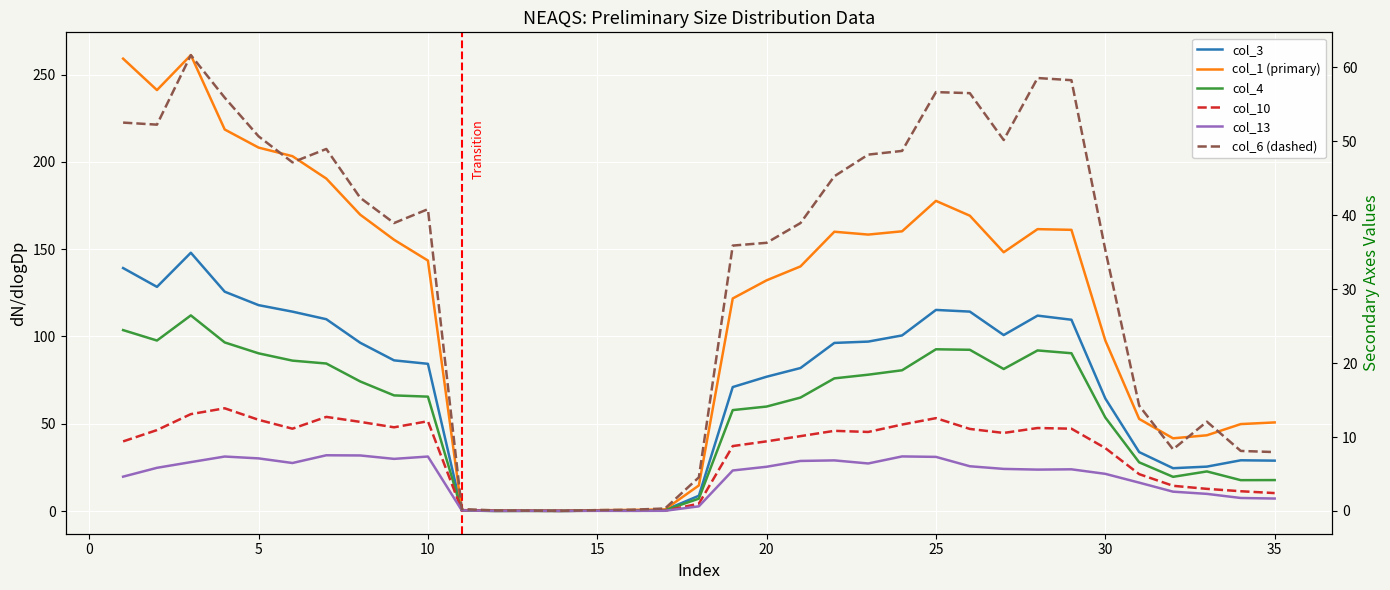

Is it true that col_13 equals 10.2 at 21?

False